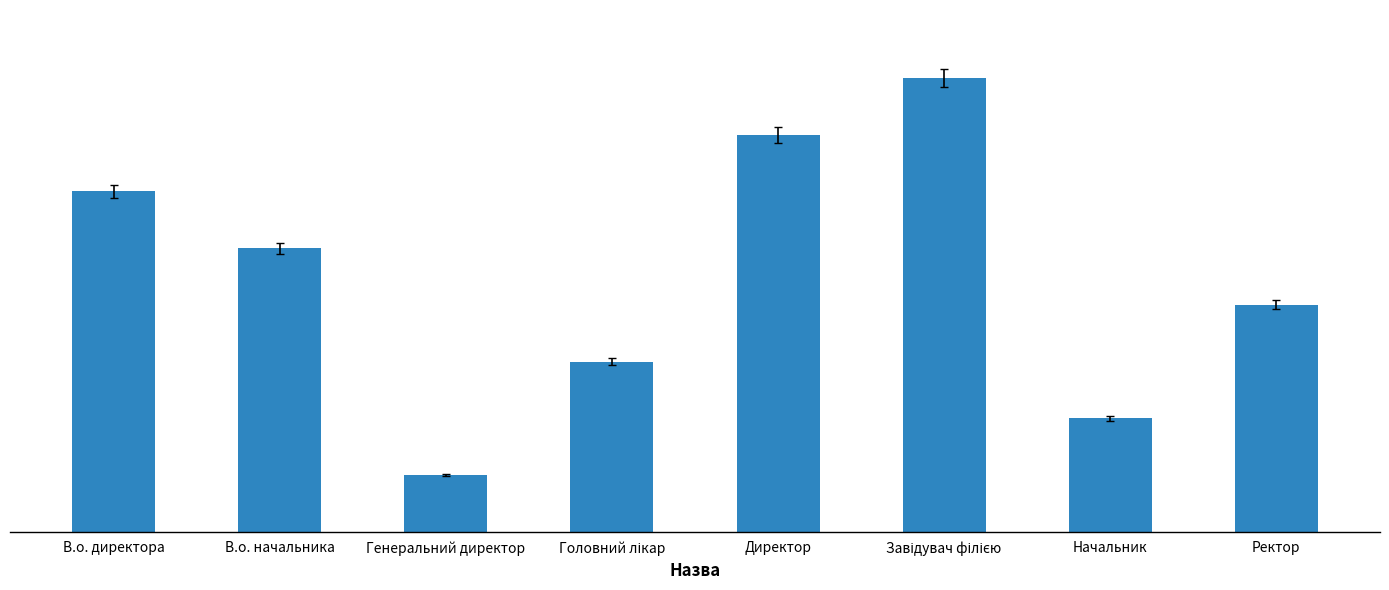

Which has a higher value, Генеральний директор or Головний лікар?

Головний лікар